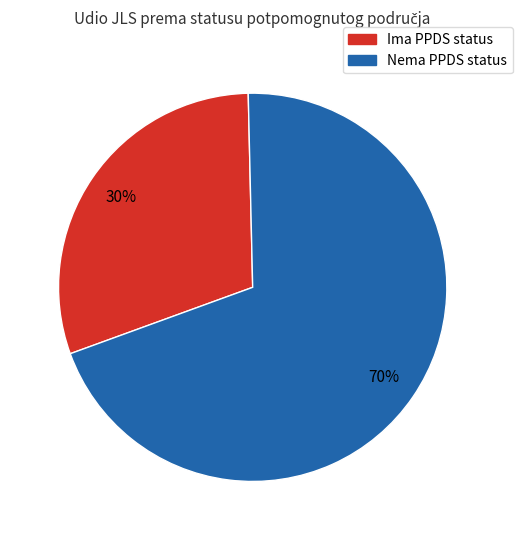

Between Ima PPDS status and Nema PPDS status, which is larger?

Nema PPDS status